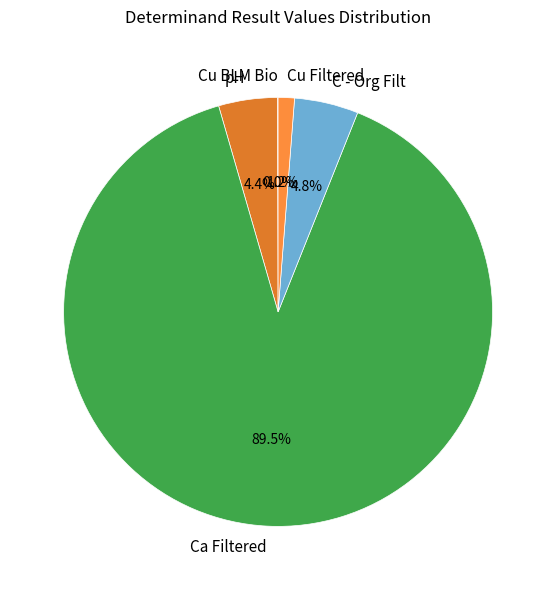

What is the largest slice in the pie chart?

Ca Filtered